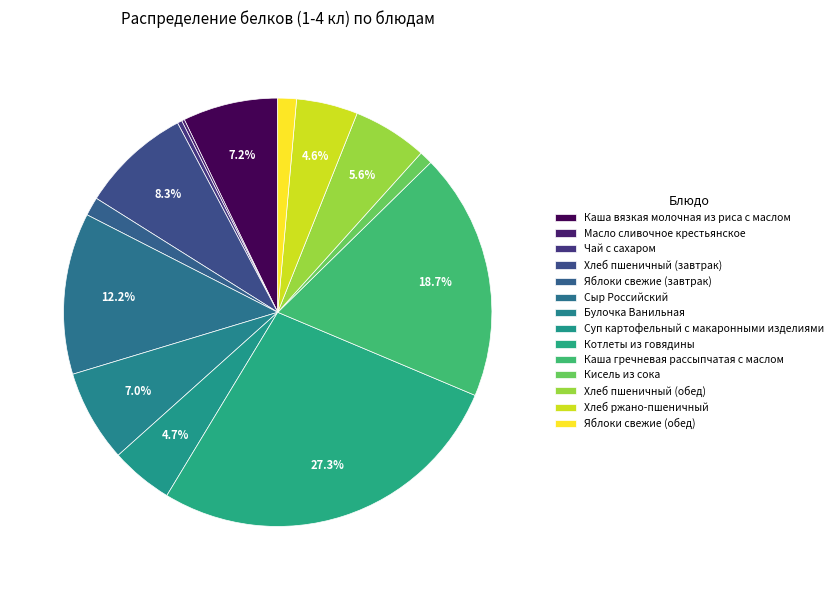

Rank the categories by value from highest to lowest.

Котлеты из говядины, Каша гречневая рассыпчатая с маслом, Сыр Российский, Хлеб пшеничный (завтрак), Каша вязкая молочная из риса с маслом, Булочка Ванильная, Хлеб пшеничный (обед), Суп картофельный с макаронными изделиями, Хлеб ржано-пшеничный, Яблоки свежие (завтрак), Яблоки свежие (обед), Кисель из сока, Чай с сахаром, Масло сливочное крестьянское